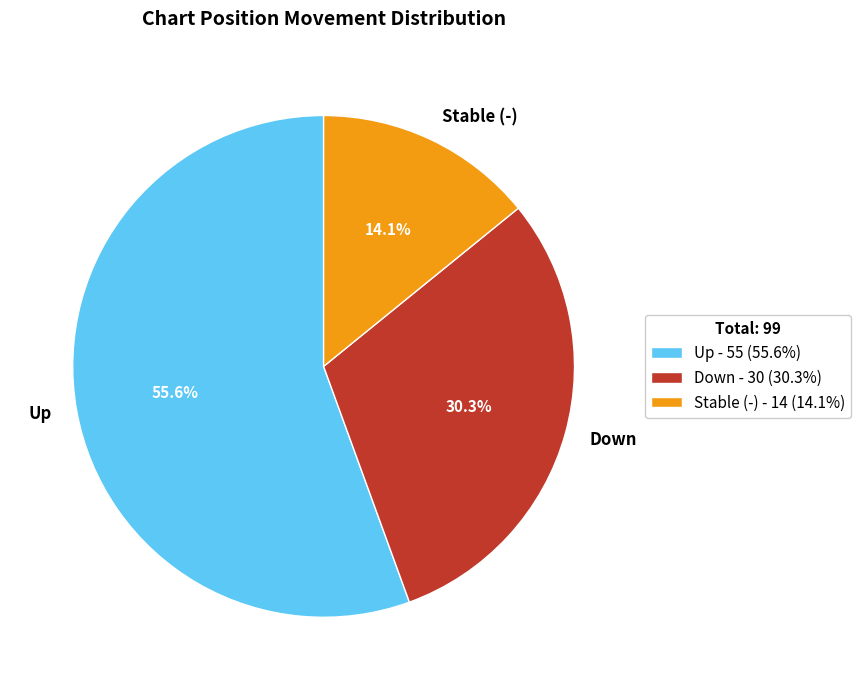

To the nearest percent, what is the average slice percentage?

33%